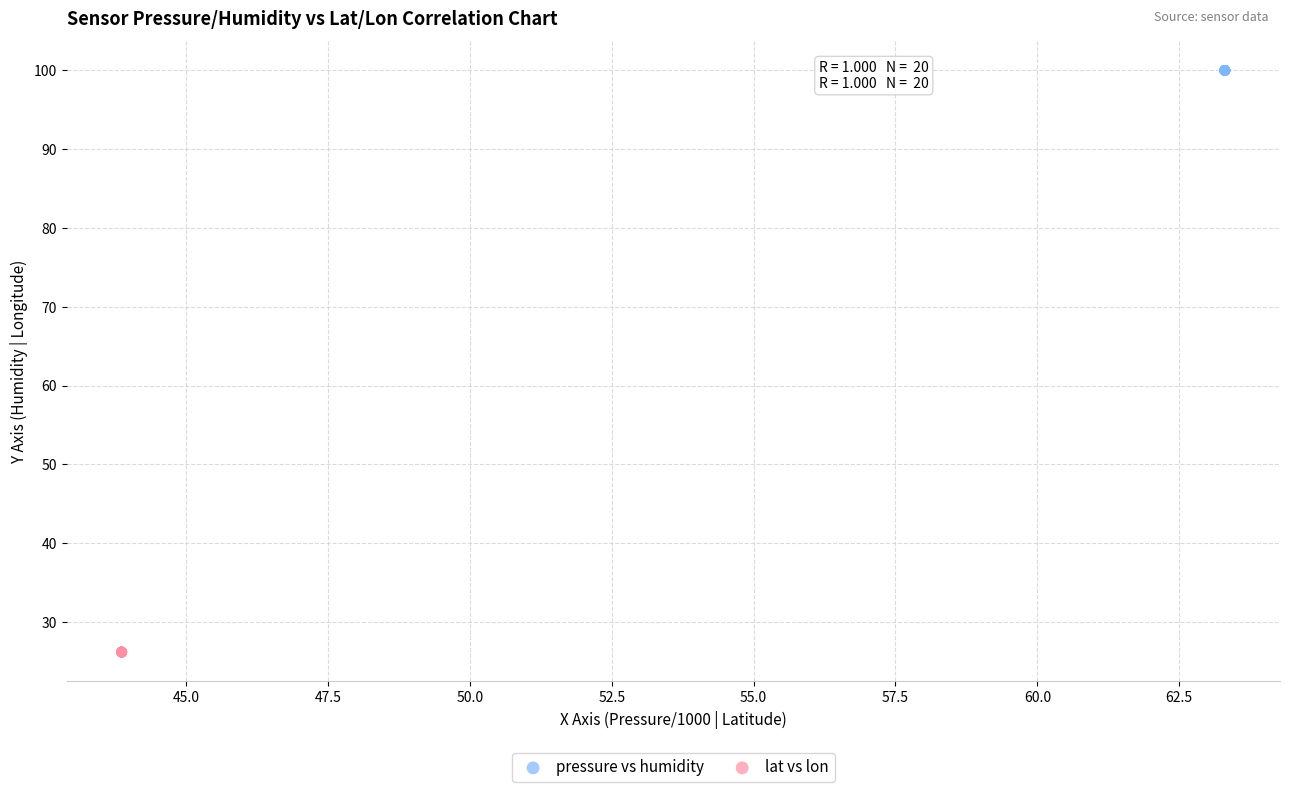

Which series contains the lowest Y value?

lat vs lon